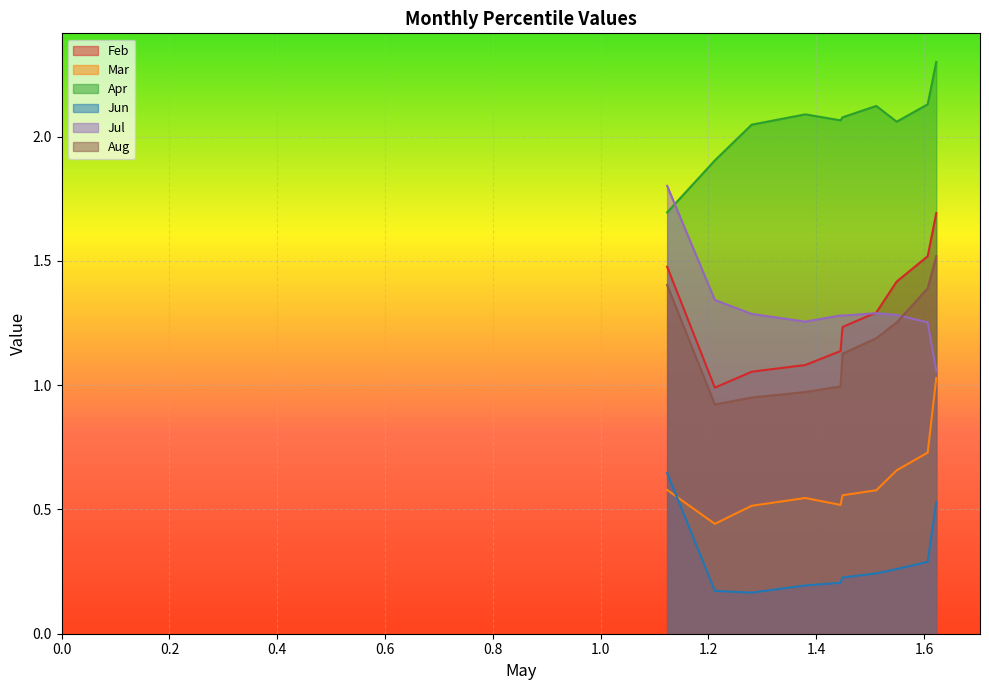

At pct25, list the series in order from largest to smallest.

Apr, Jul, Feb, Aug, Mar, Jun